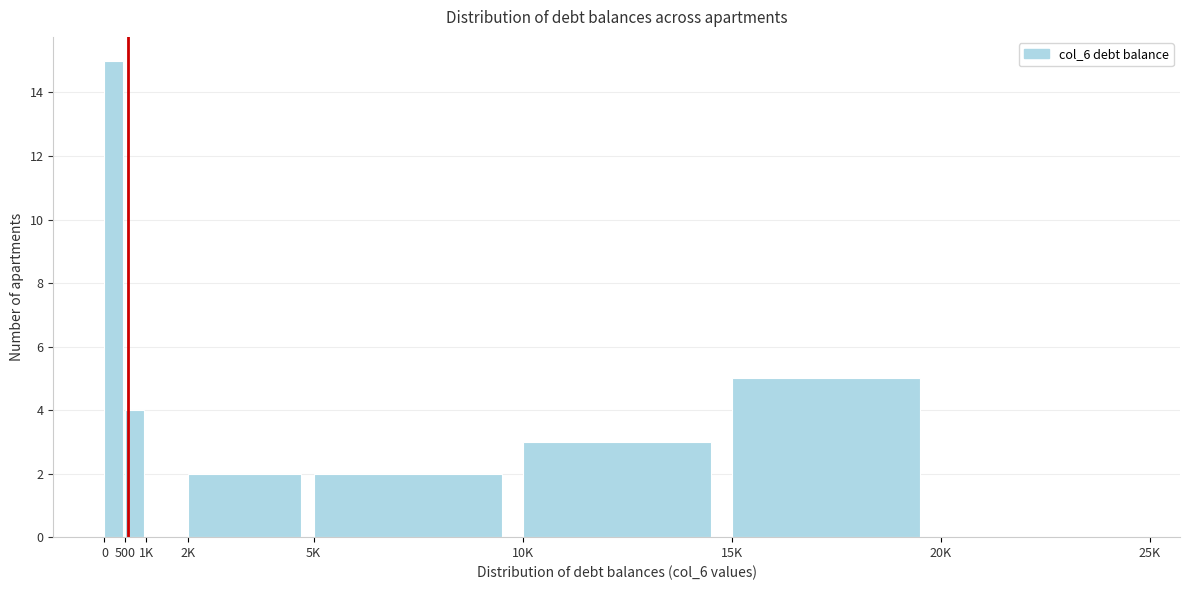

Reading left to right, extract all data points from this chart.

0=15	500=4	1K=0	2K=2	5K=2	10K=3	15K=5	20K=0